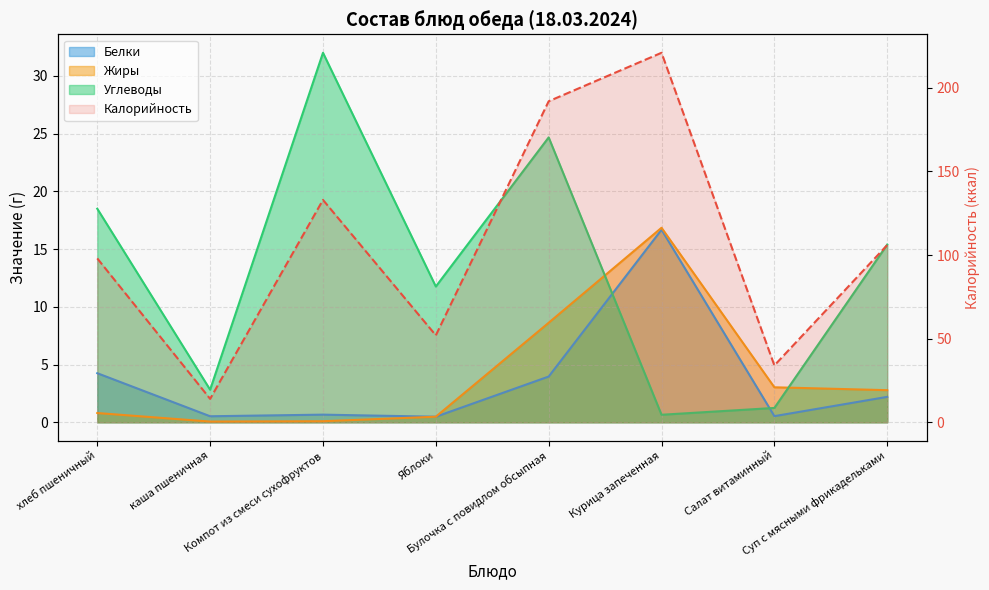

What value does the Белки series have at Булочка с повидлом обсыпная?

4.0